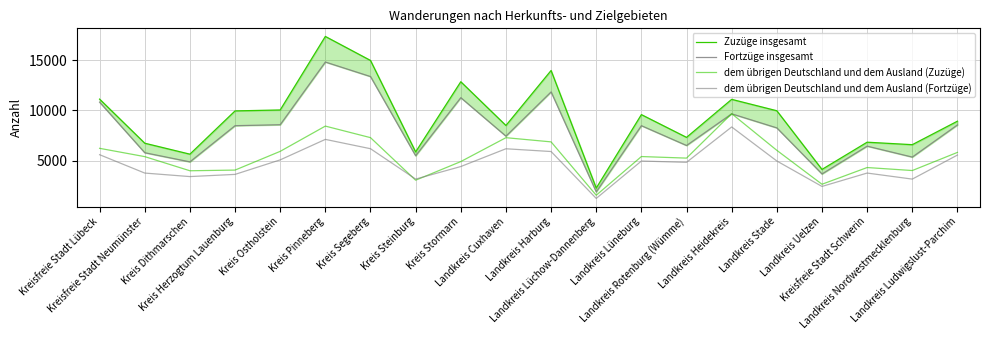

How many data points in dem übrigen Deutschland und dem Ausland (Fortzüge) are above 4949?

9